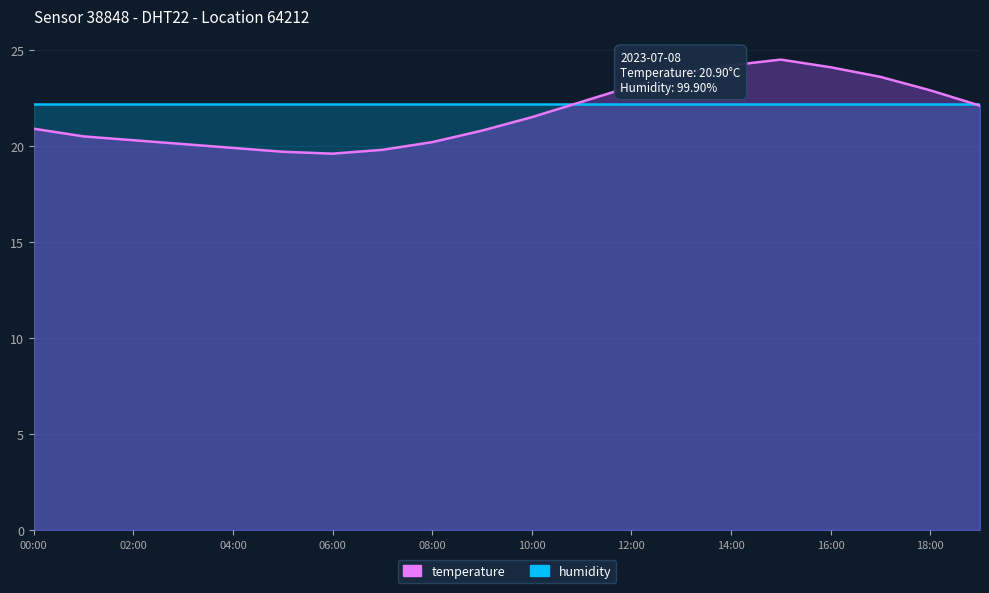

Reading right to left, transcribe all the data shown in this chart.

22.1	22.9	23.6	24.1	24.5	24.2	23.8	23.1	22.3	21.5	20.8	20.2	19.8	19.6	19.7	19.9	20.1	20.3	20.5	20.9